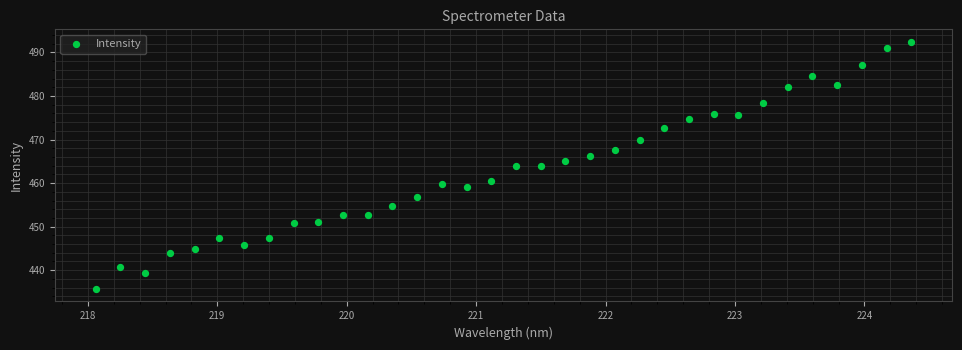

What is the range of Y values (max minus min)?

56.8